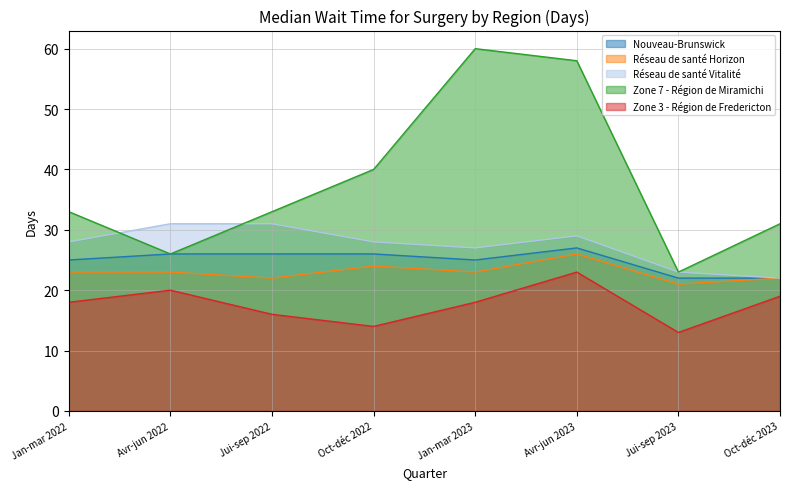

What is the smallest value displayed?

13